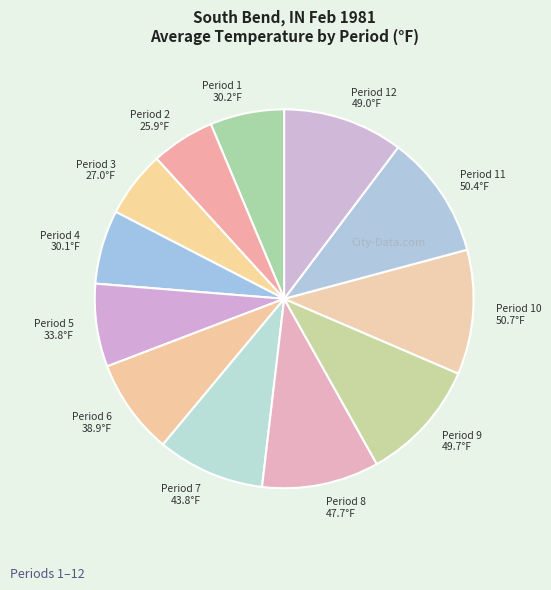

Which has a higher value, Period 2 25.9°F or Period 4 30.1°F?

Period 4 30.1°F